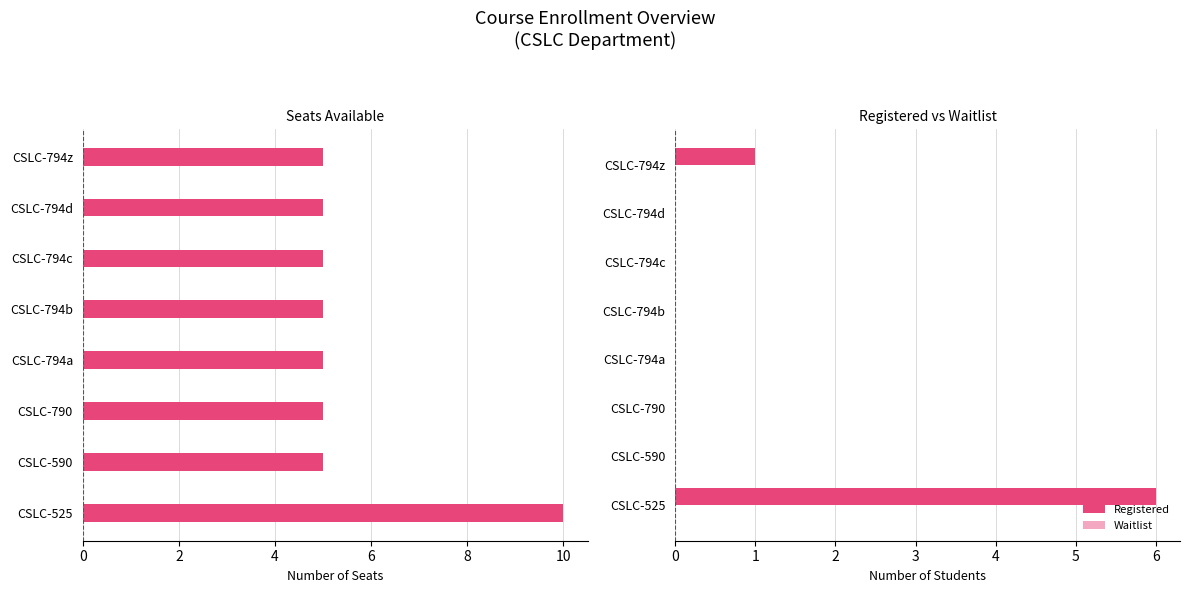

What is the sum of all Registered values?

7